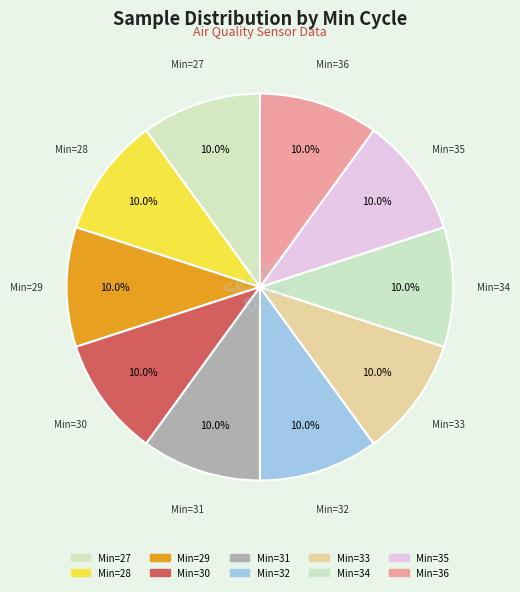

Is Min=33 the majority of the pie?

No